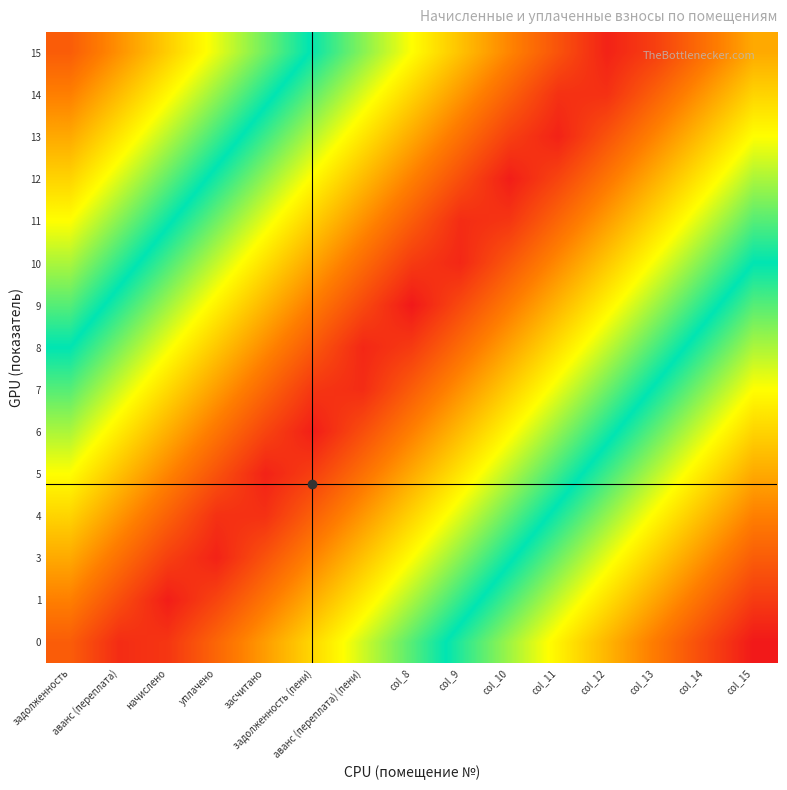

Reading left to right, transcribe all the data shown in this chart.

0: задолженность=0.1	аванс (переплата)=0.0	начислено=0.0	уплачено=0.1	засчитано=0.2	задолженность (пени)=0.3	аванс (переплата) (пени)=0.3	col_8=0.4	col_9=0.5	col_10=0.5	col_11=0.6	col_12=0.7	col_13=0.8	col_14=0.8	col_15=0.9
1: задолженность=0.1	аванс (переплата)=0.1	начислено=0.0	уплачено=0.1	засчитано=0.1	задолженность (пени)=0.2	аванс (переплата) (пени)=0.3	col_8=0.3	col_9=0.4	col_10=0.5	col_11=0.6	col_12=0.6	col_13=0.7	col_14=0.8	col_15=0.8
3: задолженность=0.2	аванс (переплата)=0.1	начислено=0.1	уплачено=0.0	засчитано=0.1	задолженность (пени)=0.2	аванс (переплата) (пени)=0.2	col_8=0.3	col_9=0.4	col_10=0.4	col_11=0.5	col_12=0.6	col_13=0.7	col_14=0.7	col_15=0.8
4: задолженность=0.2	аванс (переплата)=0.2	начислено=0.1	уплачено=0.0	засчитано=0.0	задолженность (пени)=0.1	аванс (переплата) (пени)=0.2	col_8=0.2	col_9=0.3	col_10=0.4	col_11=0.5	col_12=0.5	col_13=0.6	col_14=0.7	col_15=0.8
5: задолженность=0.3	аванс (переплата)=0.2	начислено=0.2	уплачено=0.1	засчитано=0.0	задолженность (пени)=0.1	аванс (переплата) (пени)=0.1	col_8=0.2	col_9=0.3	col_10=0.3	col_11=0.4	col_12=0.5	col_13=0.6	col_14=0.6	col_15=0.7
6: задолженность=0.3	аванс (переплата)=0.3	начислено=0.2	уплачено=0.1	засчитано=0.1	задолженность (пени)=0.0	аванс (переплата) (пени)=0.1	col_8=0.2	col_9=0.2	col_10=0.3	col_11=0.4	col_12=0.4	col_13=0.5	col_14=0.6	col_15=0.7
7: задолженность=0.4	аванс (переплата)=0.3	начислено=0.3	уплачено=0.2	засчитано=0.1	задолженность (пени)=0.0	аванс (переплата) (пени)=0.0	col_8=0.1	col_9=0.2	col_10=0.2	col_11=0.3	col_12=0.4	col_13=0.5	col_14=0.5	col_15=0.6
8: задолженность=0.4	аванс (переплата)=0.4	начислено=0.3	уплачено=0.2	засчитано=0.2	задолженность (пени)=0.1	аванс (переплата) (пени)=0.0	col_8=0.1	col_9=0.1	col_10=0.2	col_11=0.3	col_12=0.3	col_13=0.4	col_14=0.5	col_15=0.6
9: задолженность=0.5	аванс (переплата)=0.4	начислено=0.4	уплачено=0.3	засчитано=0.2	задолженность (пени)=0.1	аванс (переплата) (пени)=0.1	col_8=0.0	col_9=0.1	col_10=0.1	col_11=0.2	col_12=0.3	col_13=0.4	col_14=0.4	col_15=0.5
10: задолженность=0.6	аванс (переплата)=0.5	начислено=0.4	уплачено=0.3	засчитано=0.3	задолженность (пени)=0.2	аванс (переплата) (пени)=0.1	col_8=0.1	col_9=0.0	col_10=0.1	col_11=0.2	col_12=0.2	col_13=0.3	col_14=0.4	col_15=0.4
11: задолженность=0.6	аванс (переплата)=0.5	начислено=0.5	уплачено=0.4	засчитано=0.3	задолженность (пени)=0.2	аванс (переплата) (пени)=0.2	col_8=0.1	col_9=0.0	col_10=0.0	col_11=0.1	col_12=0.2	col_13=0.3	col_14=0.3	col_15=0.4
12: задолженность=0.6	аванс (переплата)=0.6	начислено=0.5	уплачено=0.4	засчитано=0.4	задолженность (пени)=0.3	аванс (переплата) (пени)=0.2	col_8=0.1	col_9=0.1	col_10=0.0	col_11=0.1	col_12=0.1	col_13=0.2	col_14=0.3	col_15=0.4
13: задолженность=0.7	аванс (переплата)=0.6	начислено=0.6	уплачено=0.5	засчитано=0.4	задолженность (пени)=0.3	аванс (переплата) (пени)=0.3	col_8=0.2	col_9=0.1	col_10=0.1	col_11=0.0	col_12=0.1	col_13=0.2	col_14=0.2	col_15=0.3
14: задолженность=0.8	аванс (переплата)=0.7	начислено=0.6	уплачено=0.5	засчитано=0.5	задолженность (пени)=0.4	аванс (переплата) (пени)=0.3	col_8=0.2	col_9=0.2	col_10=0.1	col_11=0.0	col_12=0.0	col_13=0.1	col_14=0.2	col_15=0.2
15: задолженность=0.8	аванс (переплата)=0.7	начислено=0.7	уплачено=0.6	засчитано=0.5	задолженность (пени)=0.4	аванс (переплата) (пени)=0.4	col_8=0.3	col_9=0.2	col_10=0.2	col_11=0.1	col_12=0.0	col_13=0.1	col_14=0.1	col_15=0.2